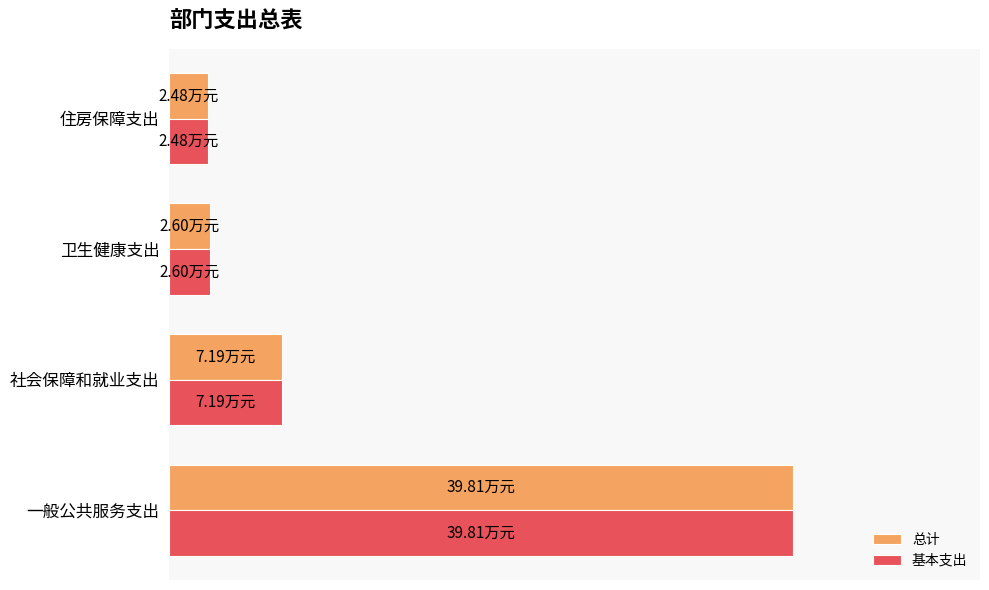

What are all the series names shown in the legend?

总计, 基本支出